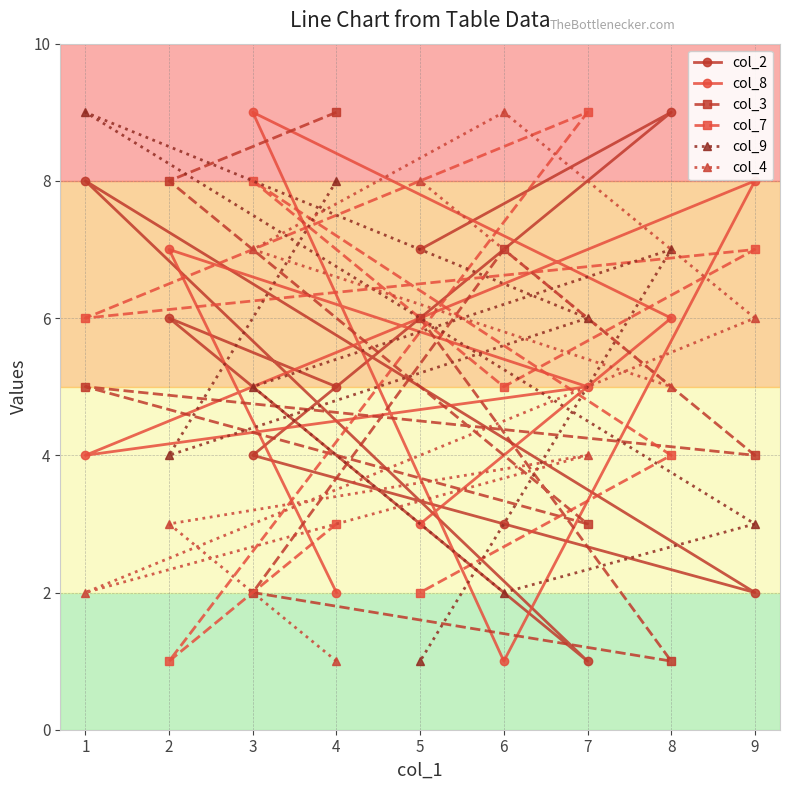

What is the difference between the highest and lowest values at 5?

7